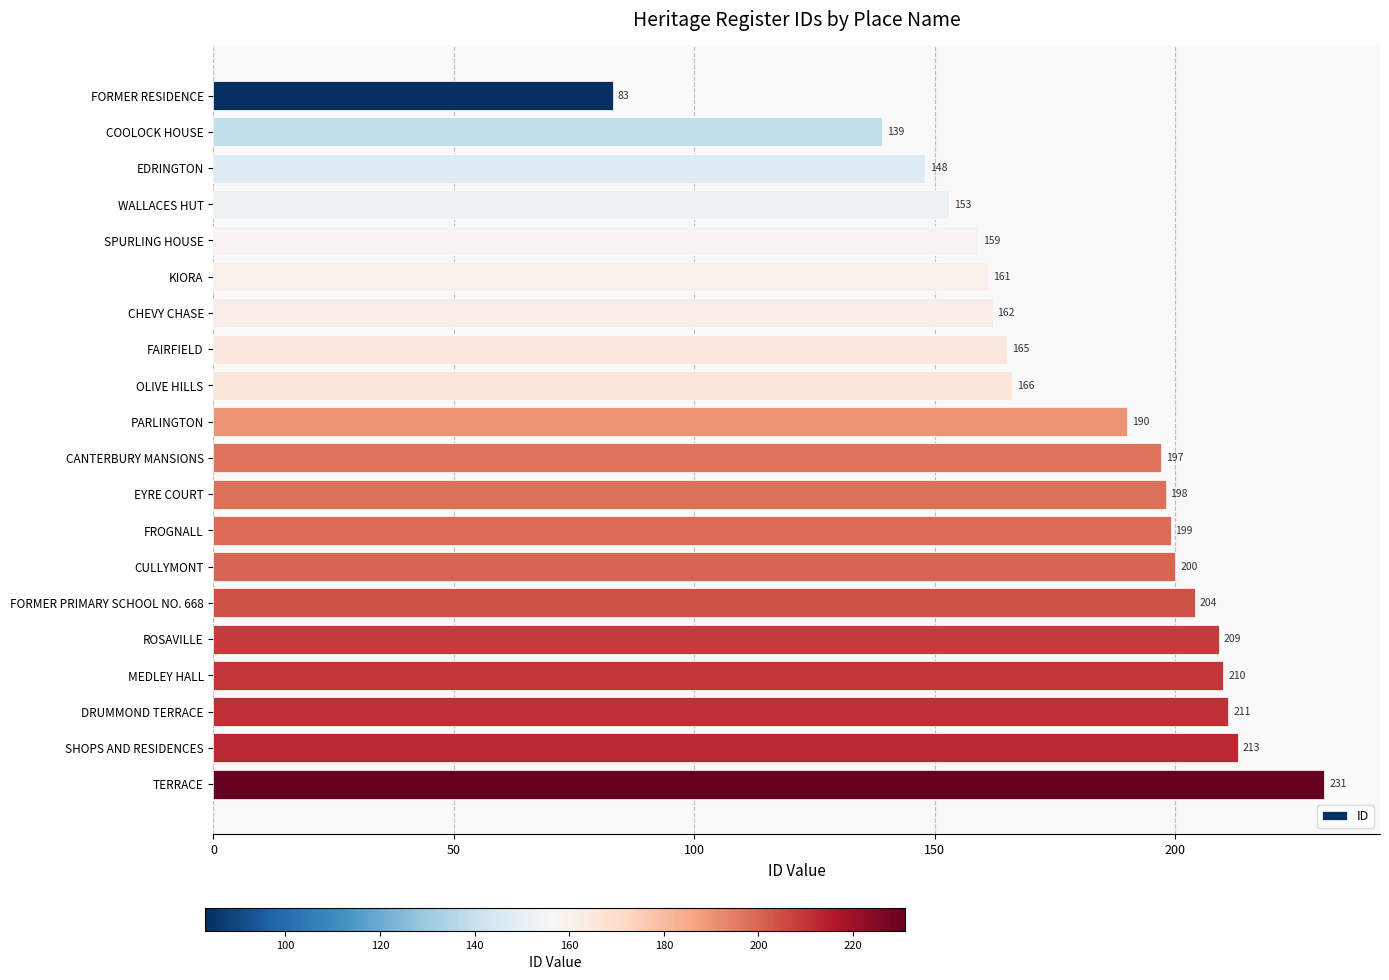

At which label is the value closest to 157?

SPURLING HOUSE